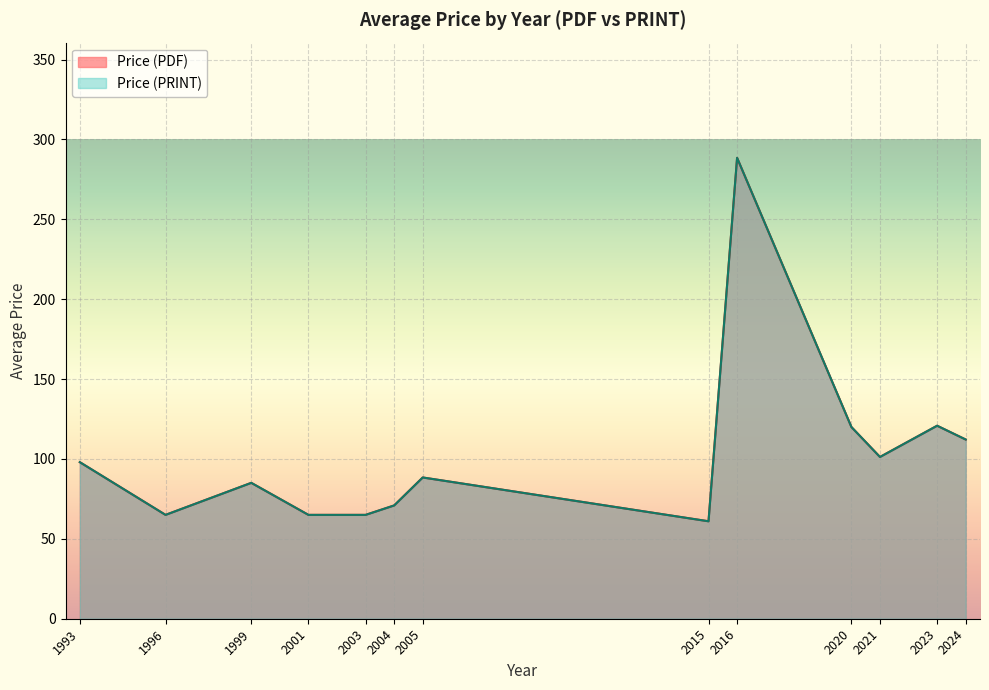

What is the highest value of the Price (PRINT) series?

288.5